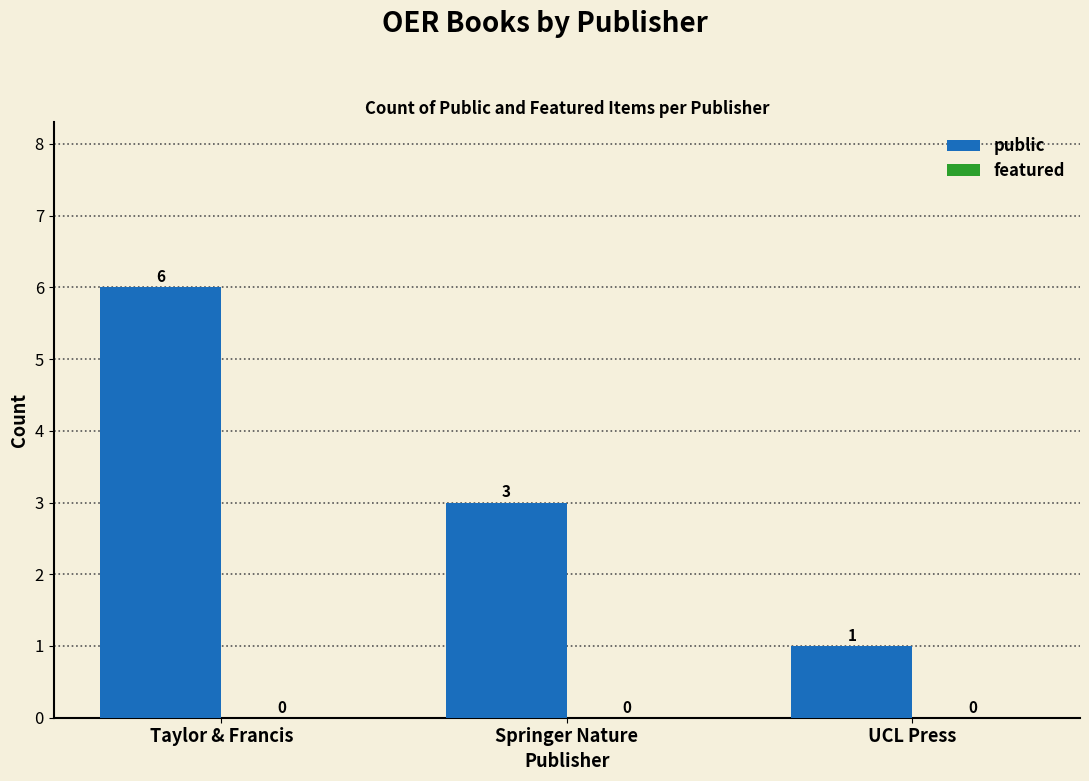

Where does the data first go above 3?

Taylor & Francis